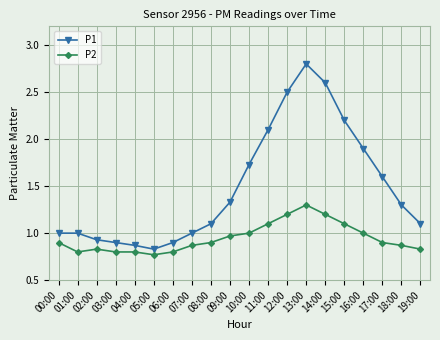

What position from the left is 16:00?

17